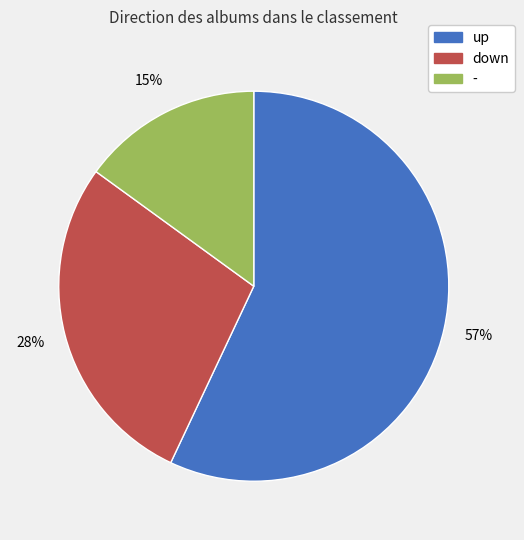

Do - and down together represent more than half of the pie?

No